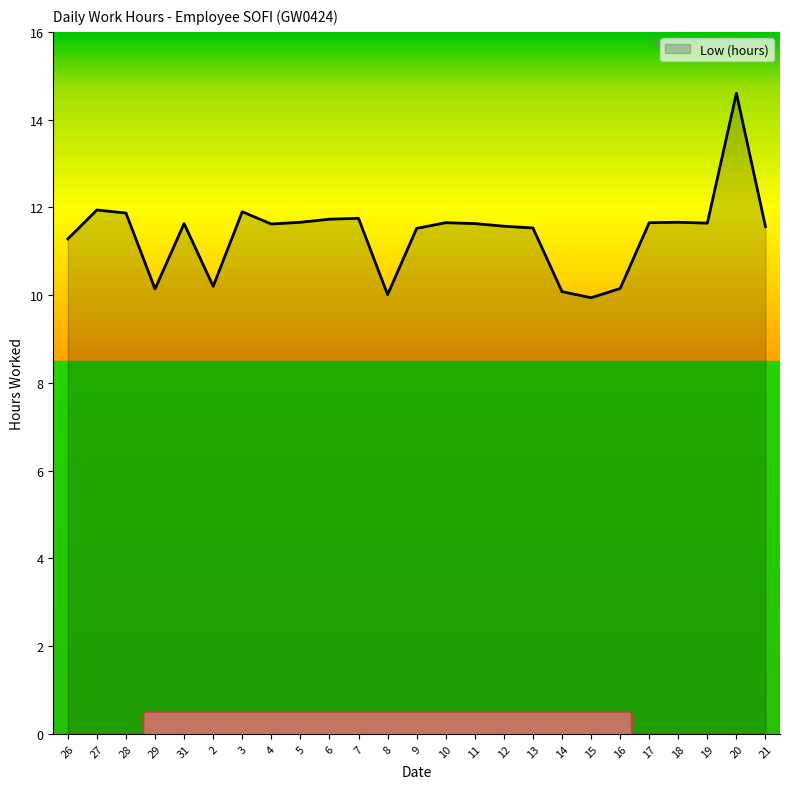

Does the chart display data point markers on the line(s)?

No